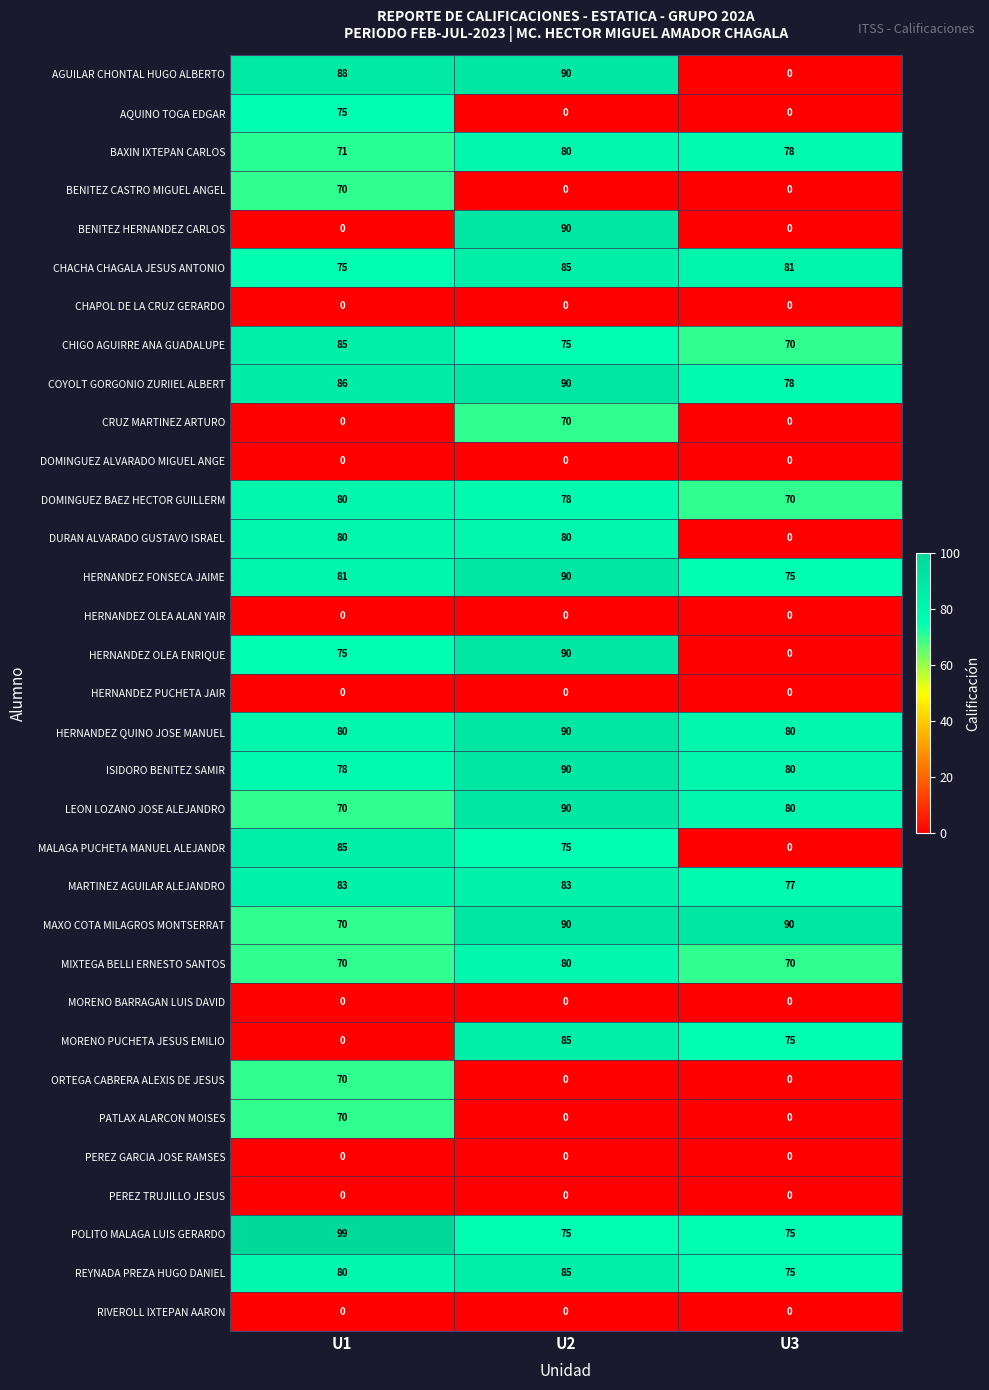

Count the number of categories in the chart.

3